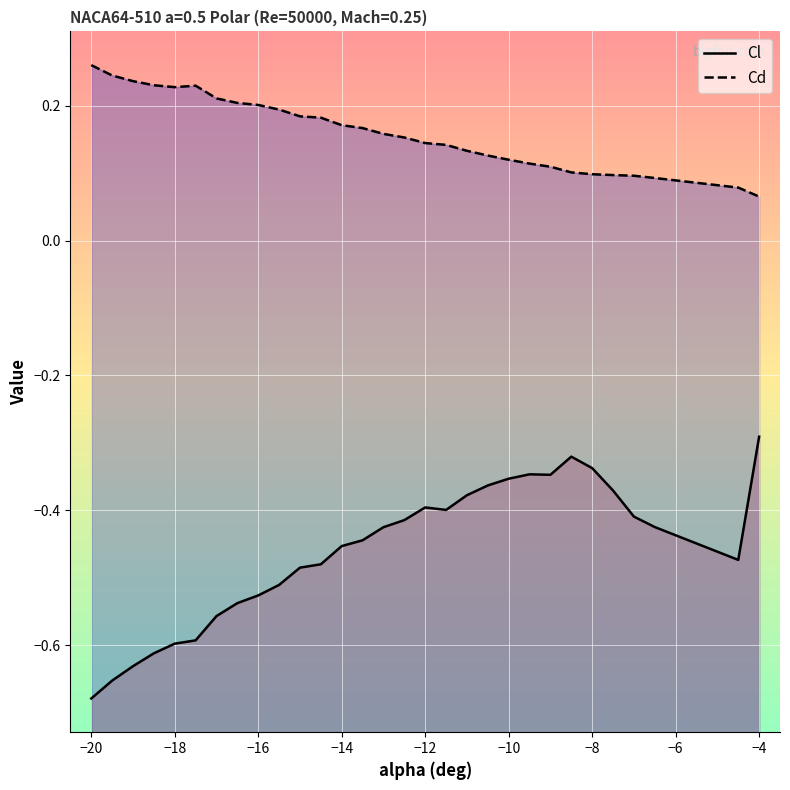

What is the greatest value displayed?

0.3